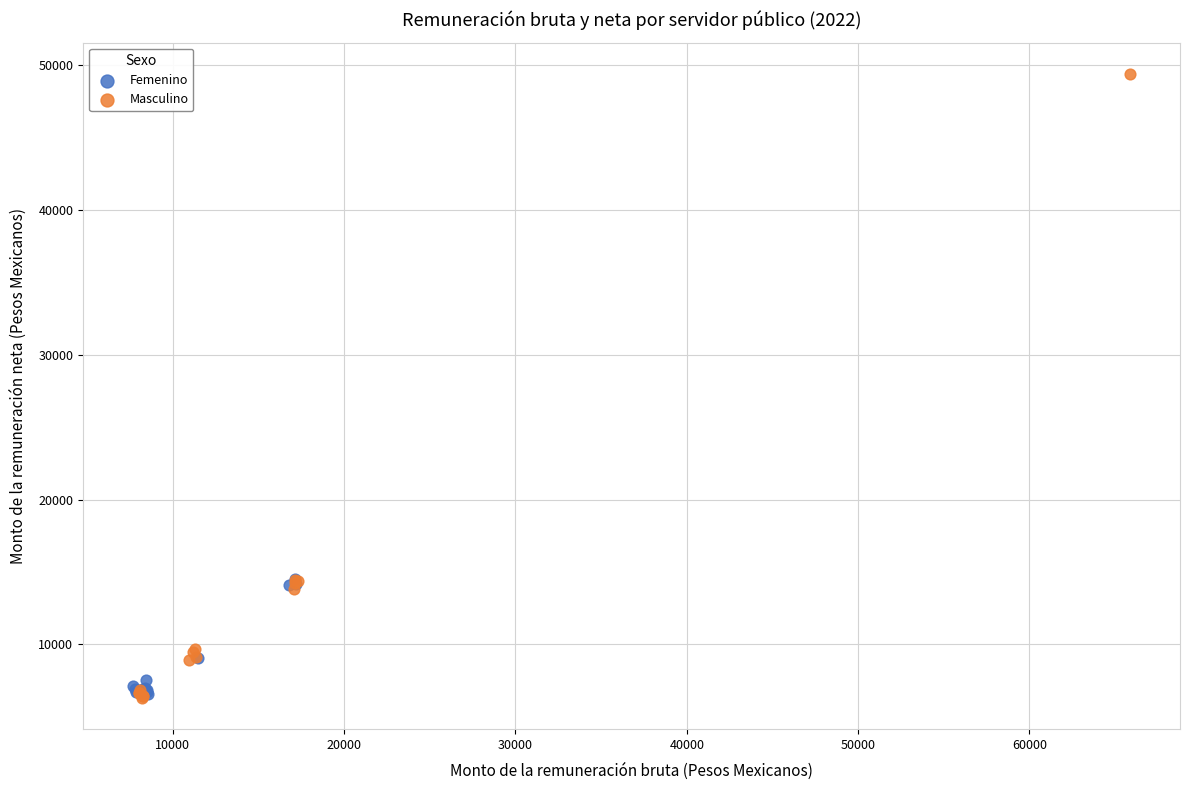

Which series has the widest spread of Y values?

Masculino